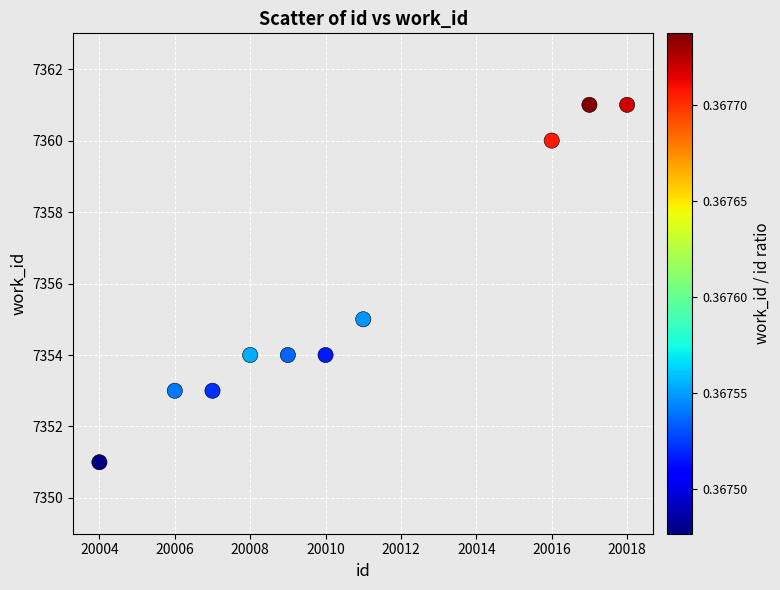

What is the range of Y values (max minus min)?

10